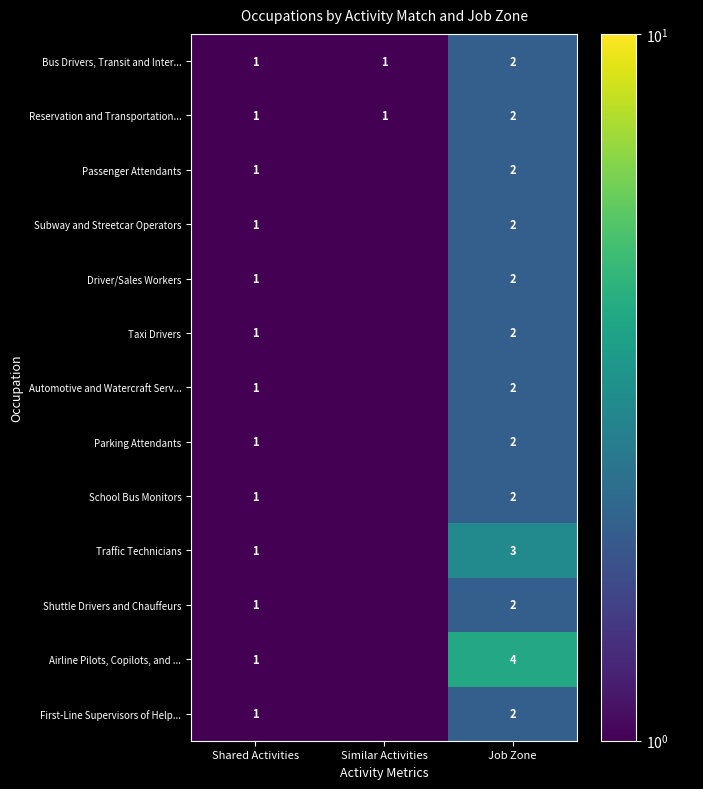

Between Shared Activities and Job Zone, which series saw the biggest shift?

Airline Pilots, Copilots, and ...